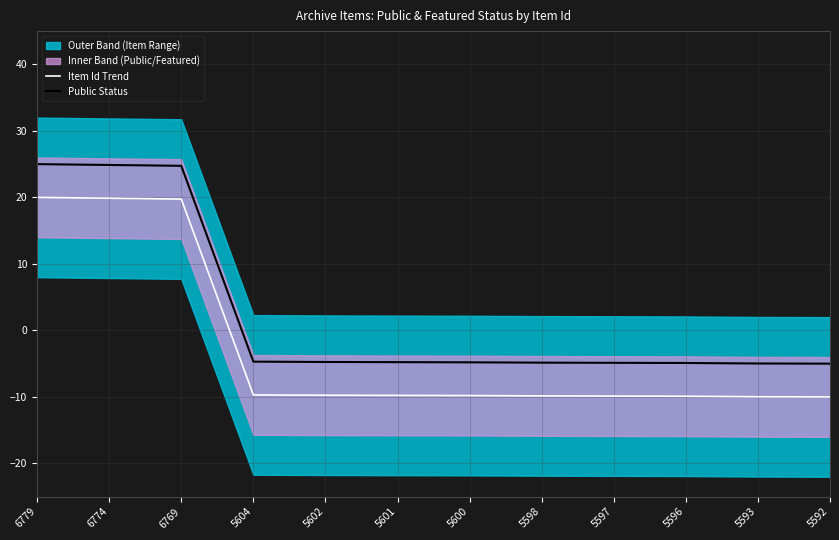

Which series has the widest spread of values?

Item Id Trend